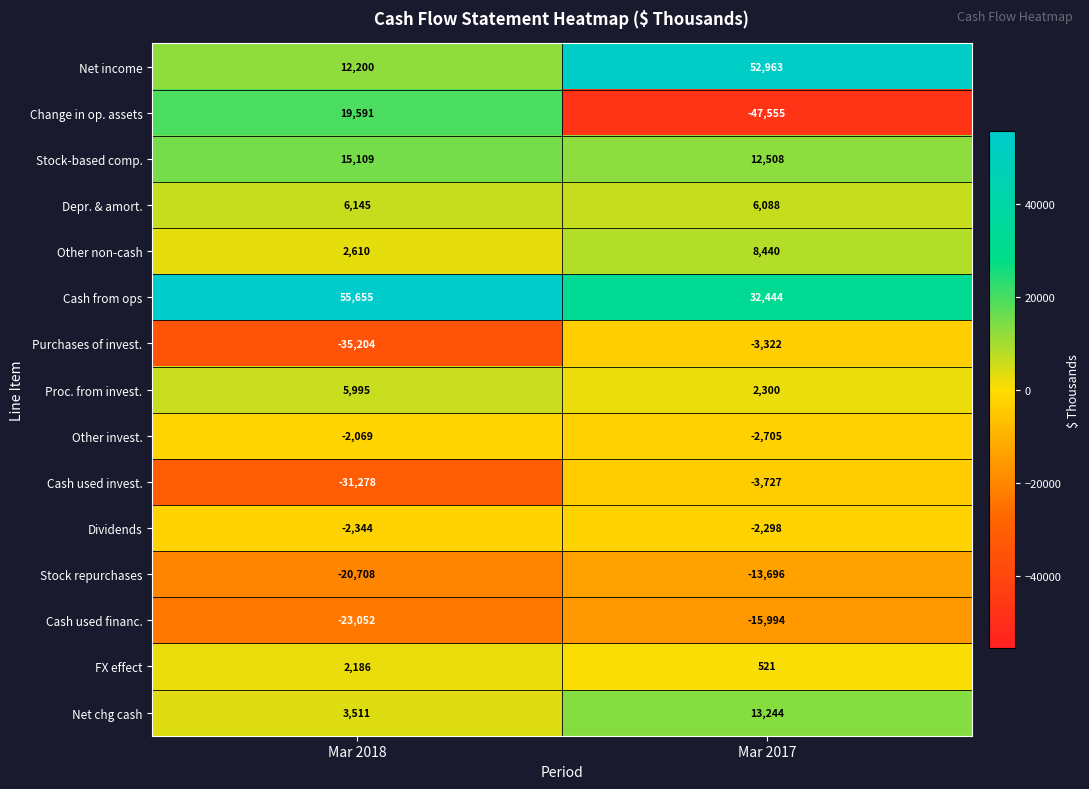

Which label corresponds to the smallest value in the chart?

Mar 2017